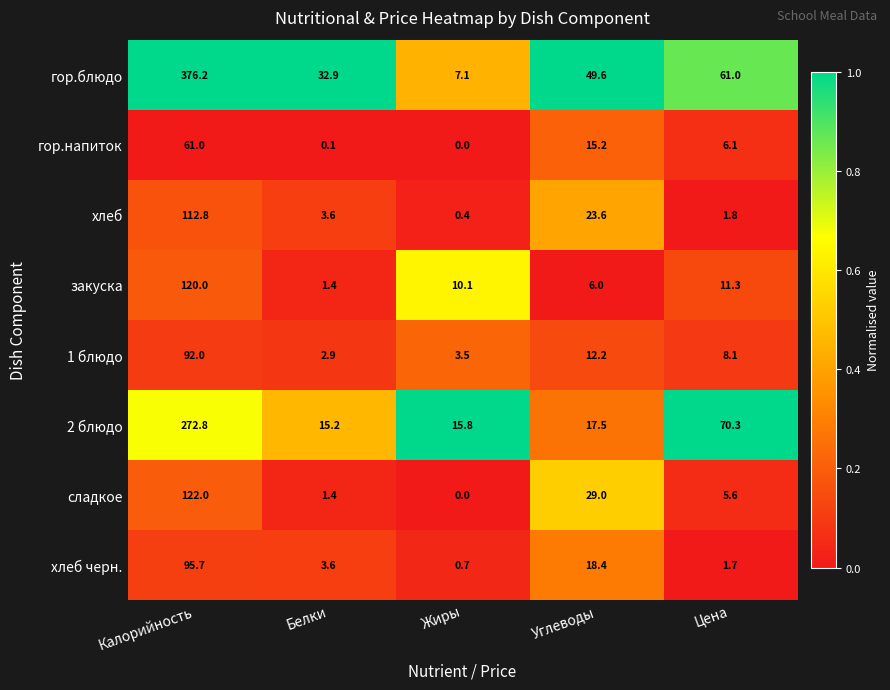

What is the average value of the хлеб черн. series?

24.0